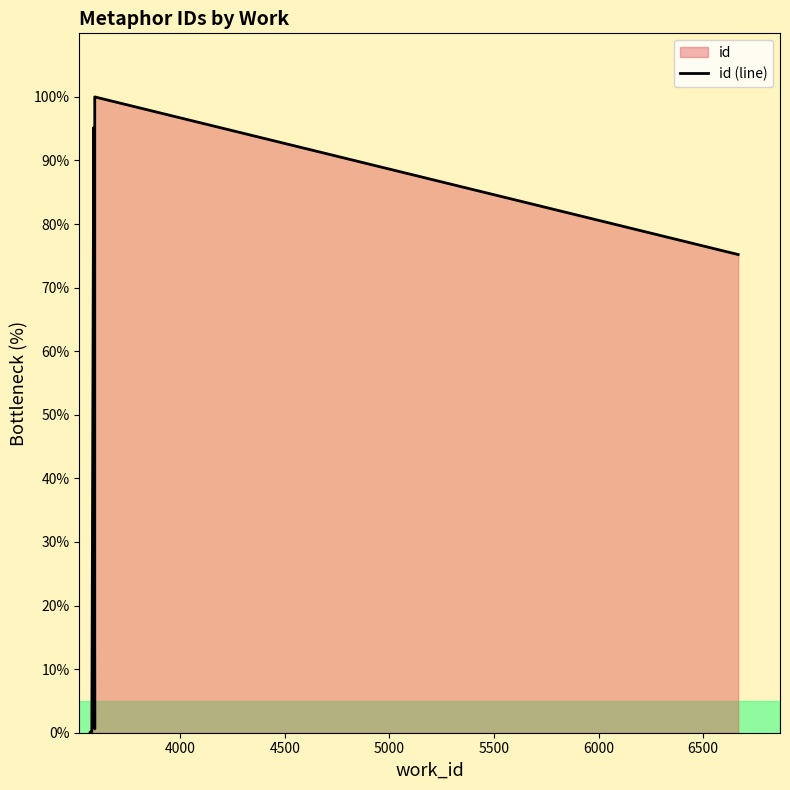

What is the average value?

46.6